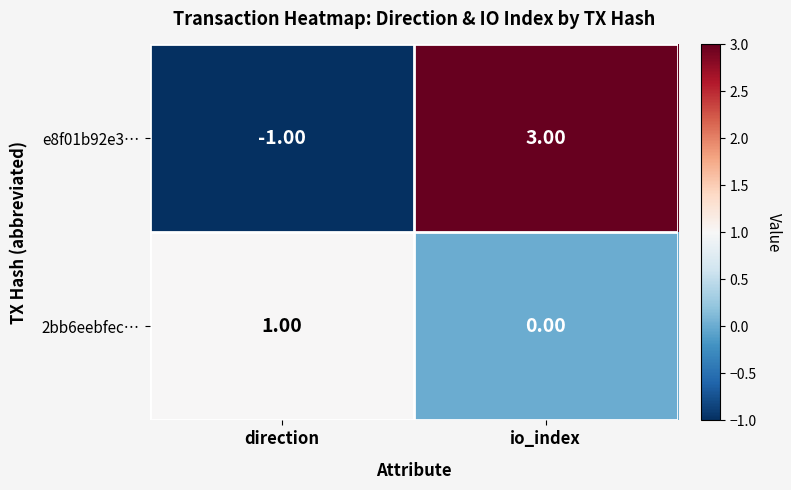

Rank the series at io_index from lowest to highest value.

2bb6eebfec…, e8f01b92e3…